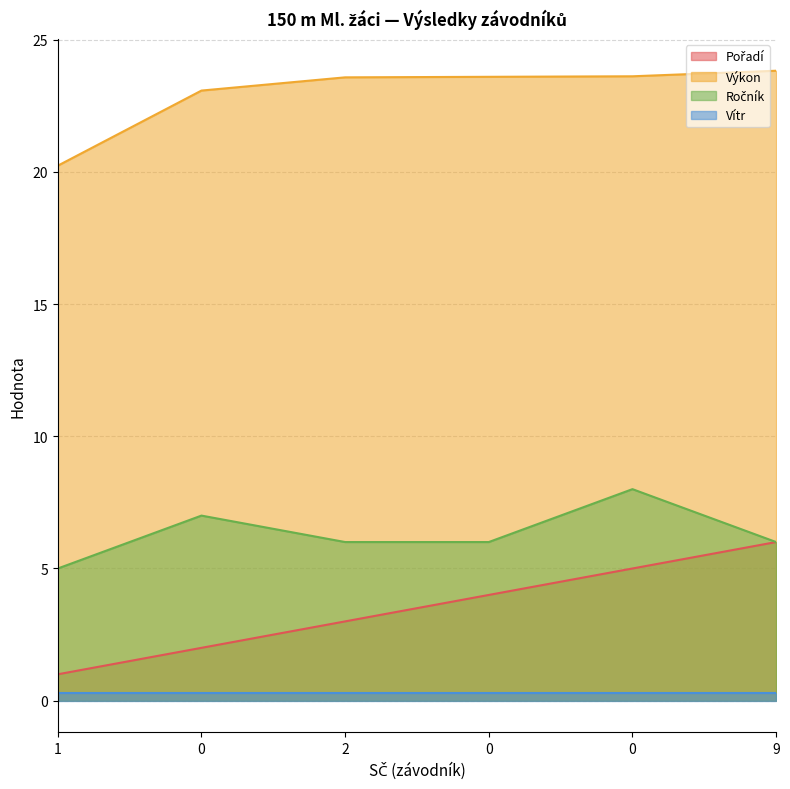

The value of Výkon at 9 is 34.9. True or false?

False